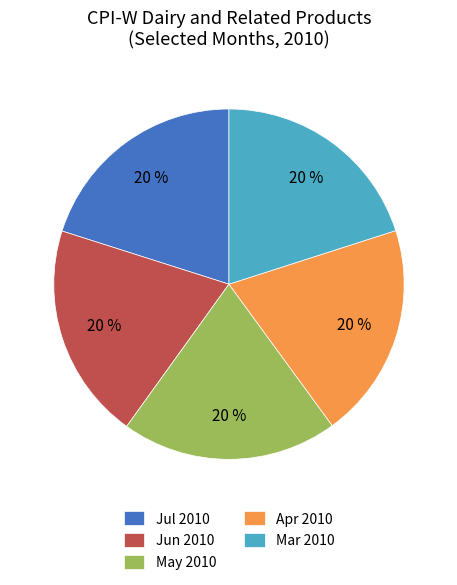

True or false: Jun 2010 accounts for 6% of the total.

False